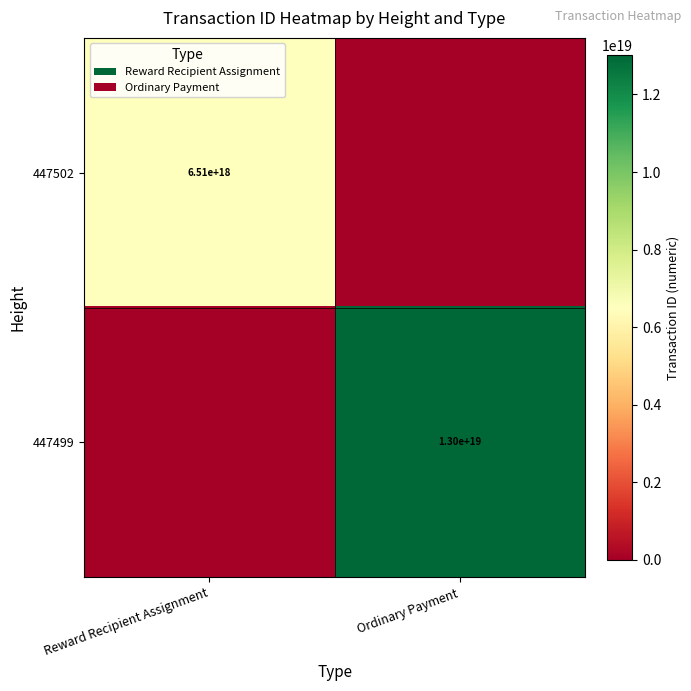

The value of 447502 at Reward Recipient Assignment is 6510000000000000000. True or false?

True